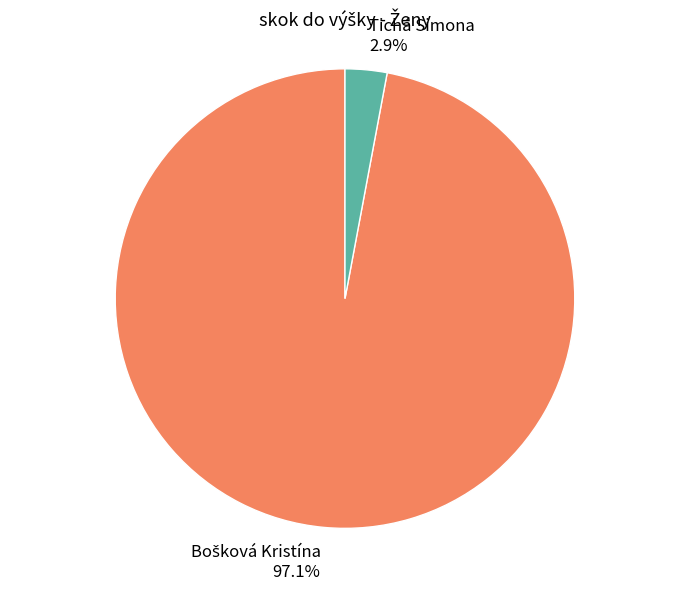

What percentage is the Tichá Simona slice, to the nearest percent?

3%